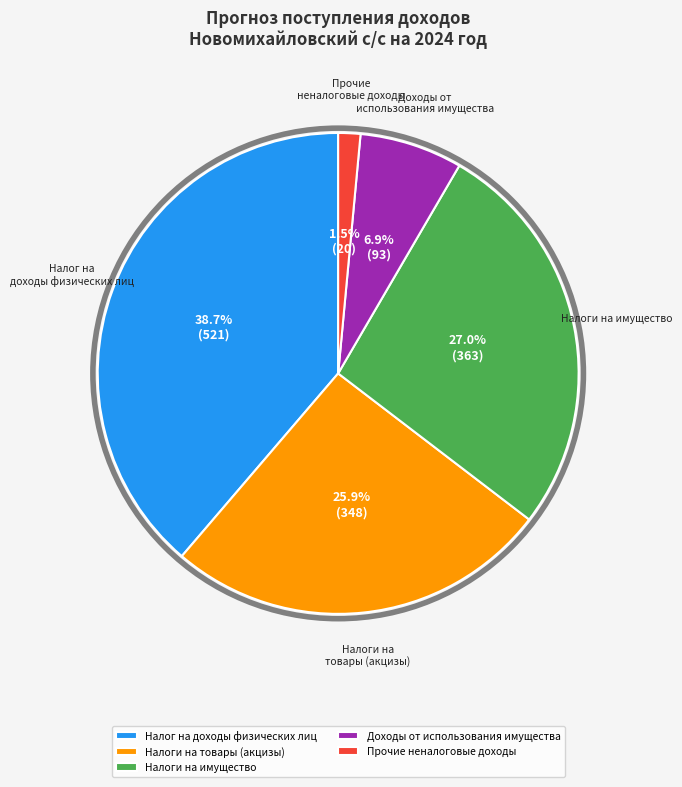

Combined, do Налог на доходы физических лиц and Доходы от использования имущества account for over 50%?

No